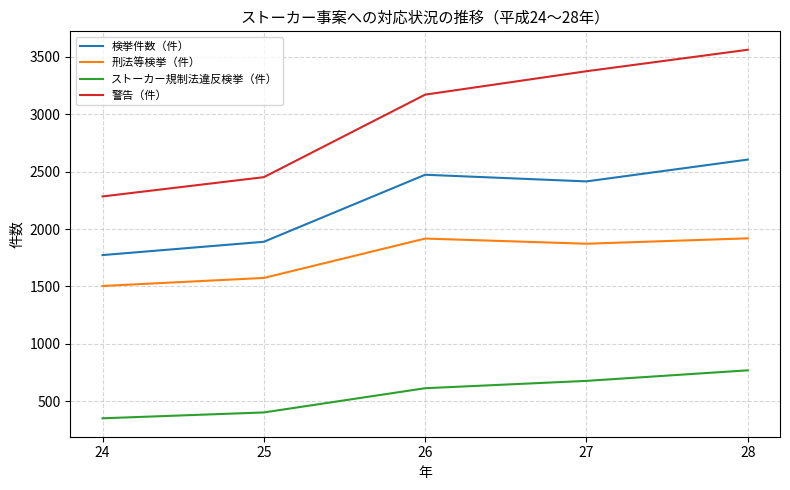

What is the total value across all series at 25?

6317